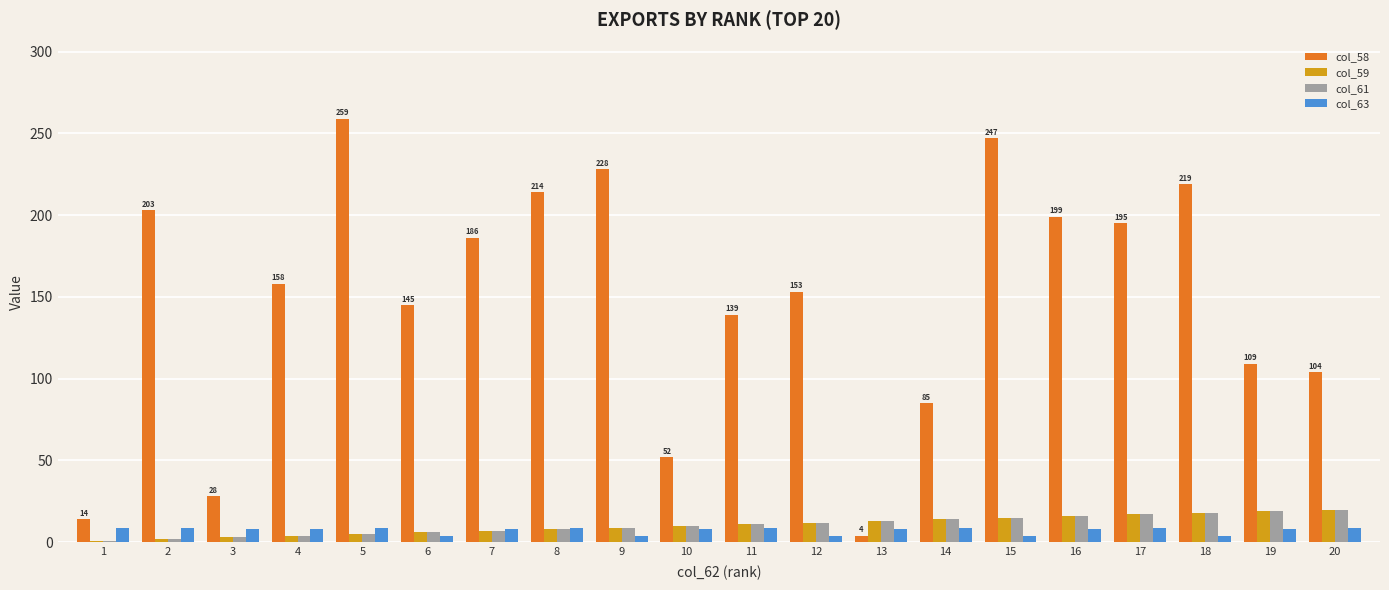

What is the difference between the highest and lowest values at 8?

206